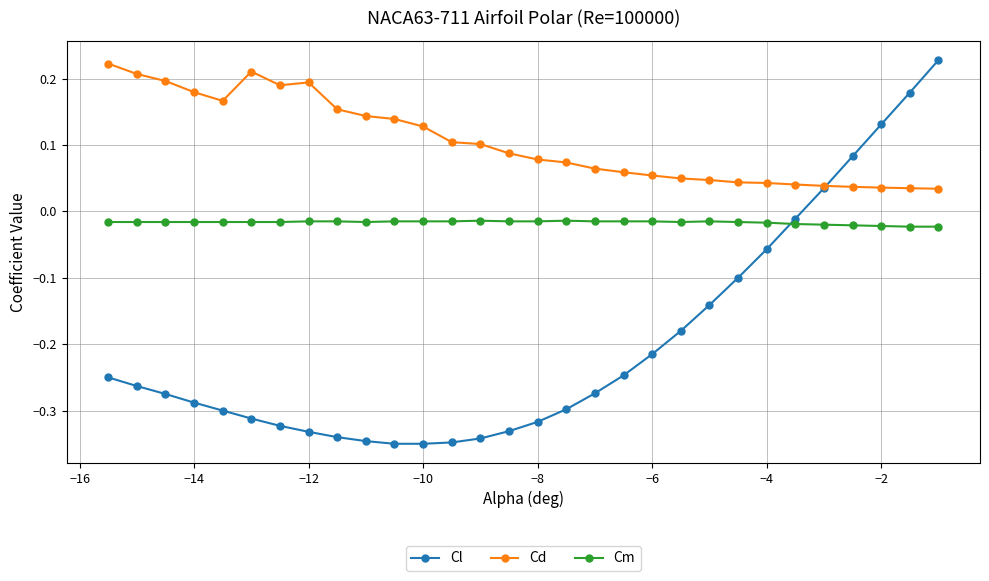

How many intersections are there between Cl and Cm?

1